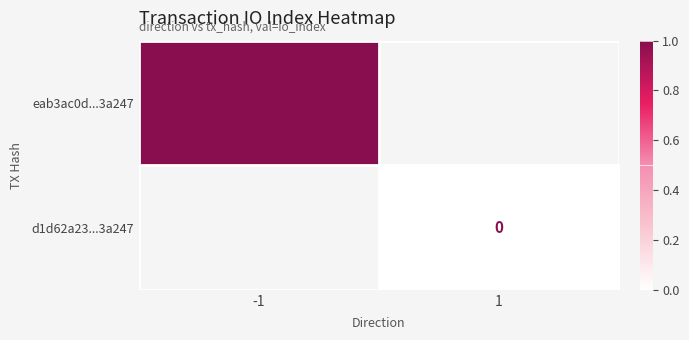

Rank the series by their average value, from lowest to highest.

eab3ac0d...3a247, d1d62a23...3a247